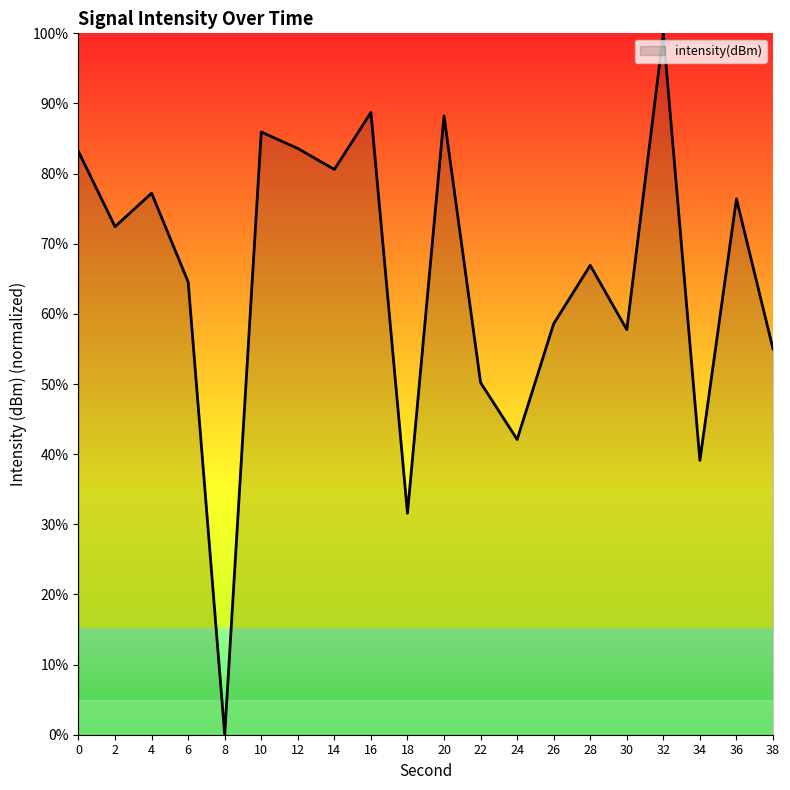

True or false: the data shows 23.5 at 24.

False